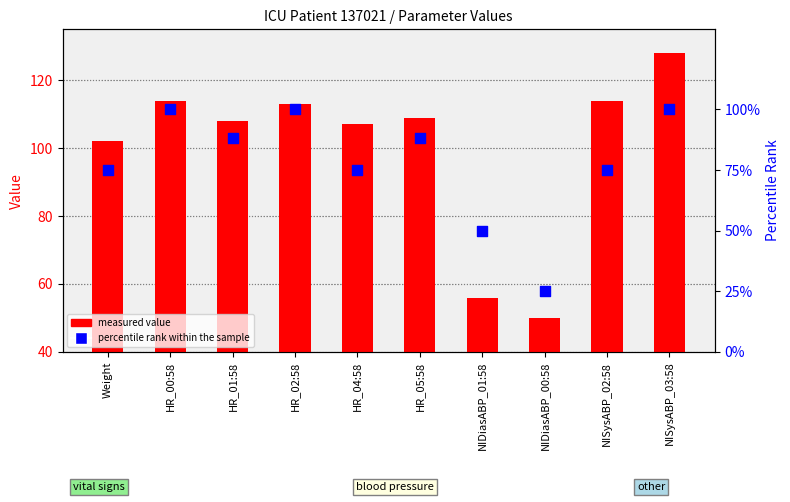

Which series reaches the maximum Y coordinate?

measured value